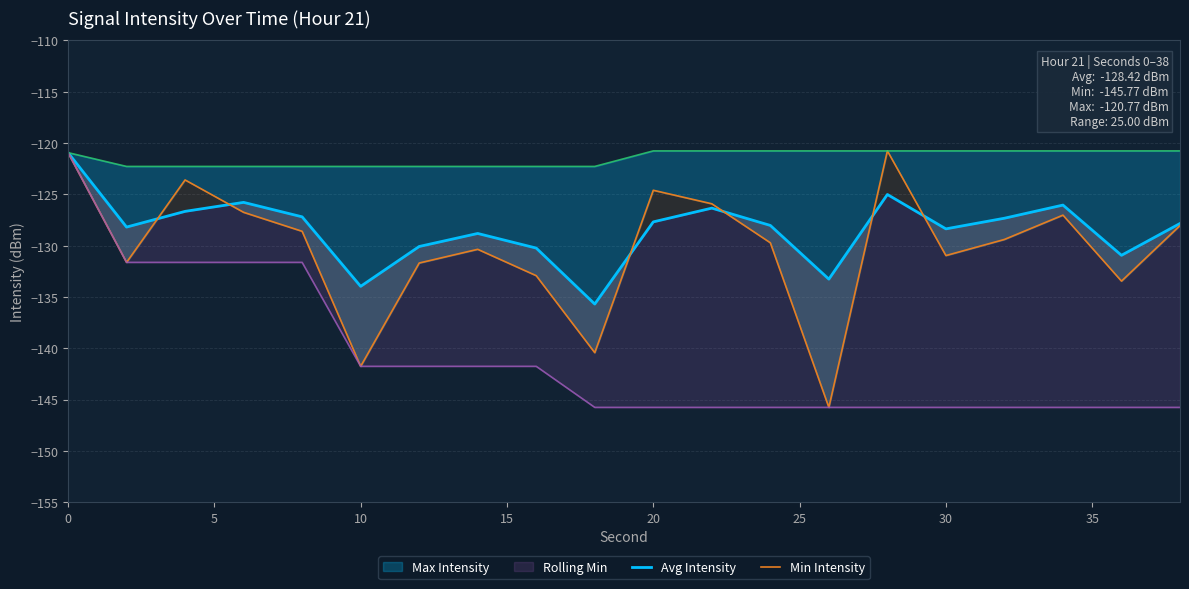

At how many categories does at least one series exceed -127?

7